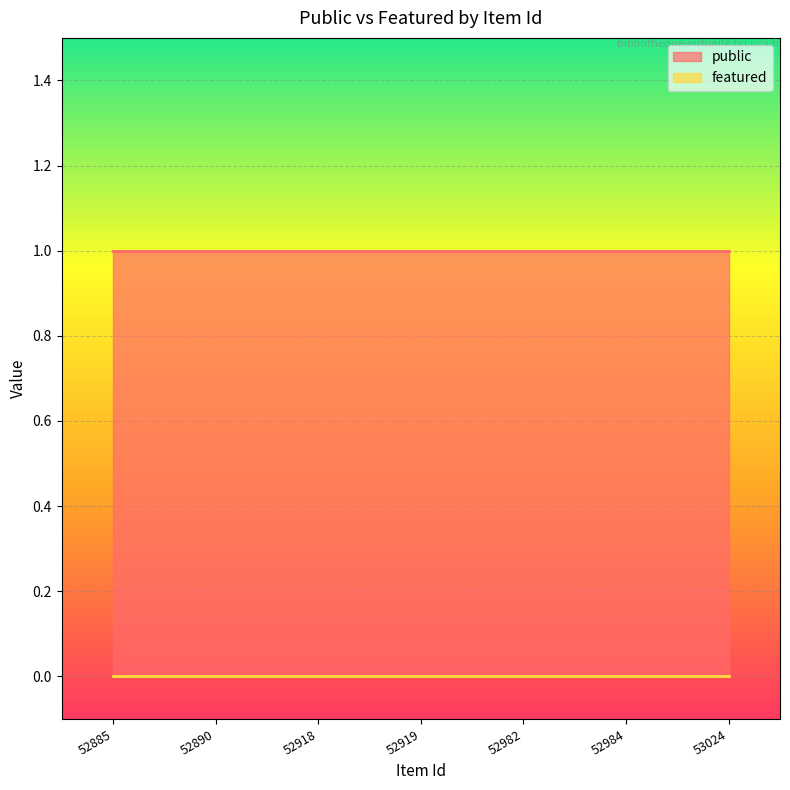

What is the minimum value for public?

1